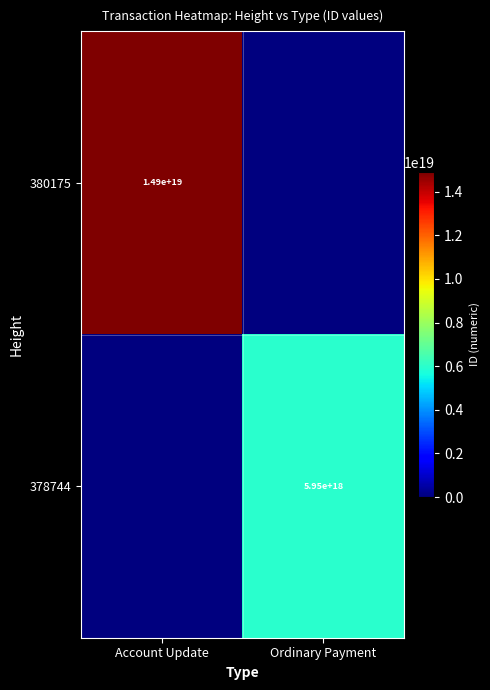

What is the total value across all series at Account Update?

14900006462359619584